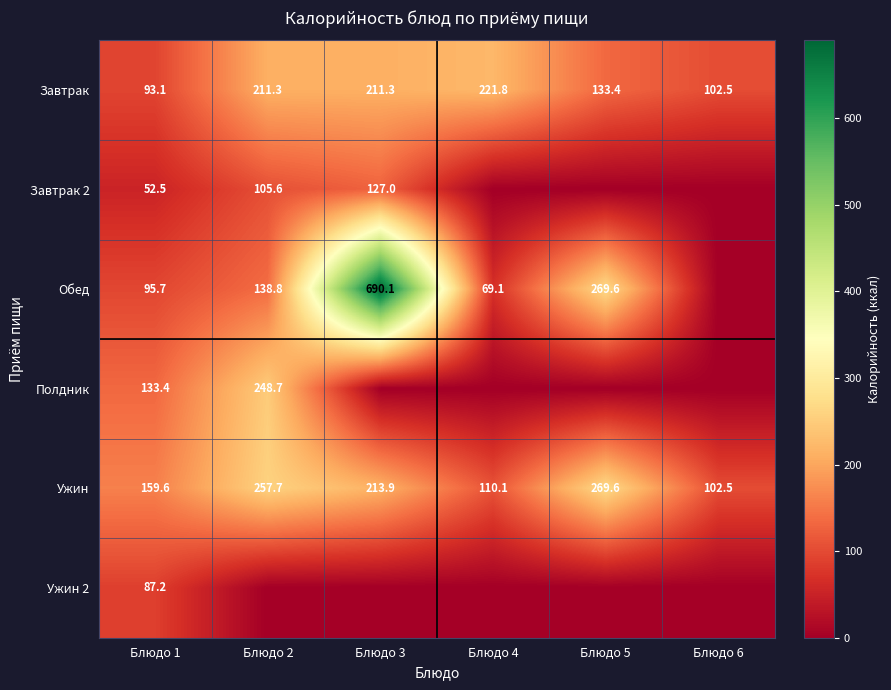

Between Блюдо 5 and Блюдо 4, which is larger?

Блюдо 4